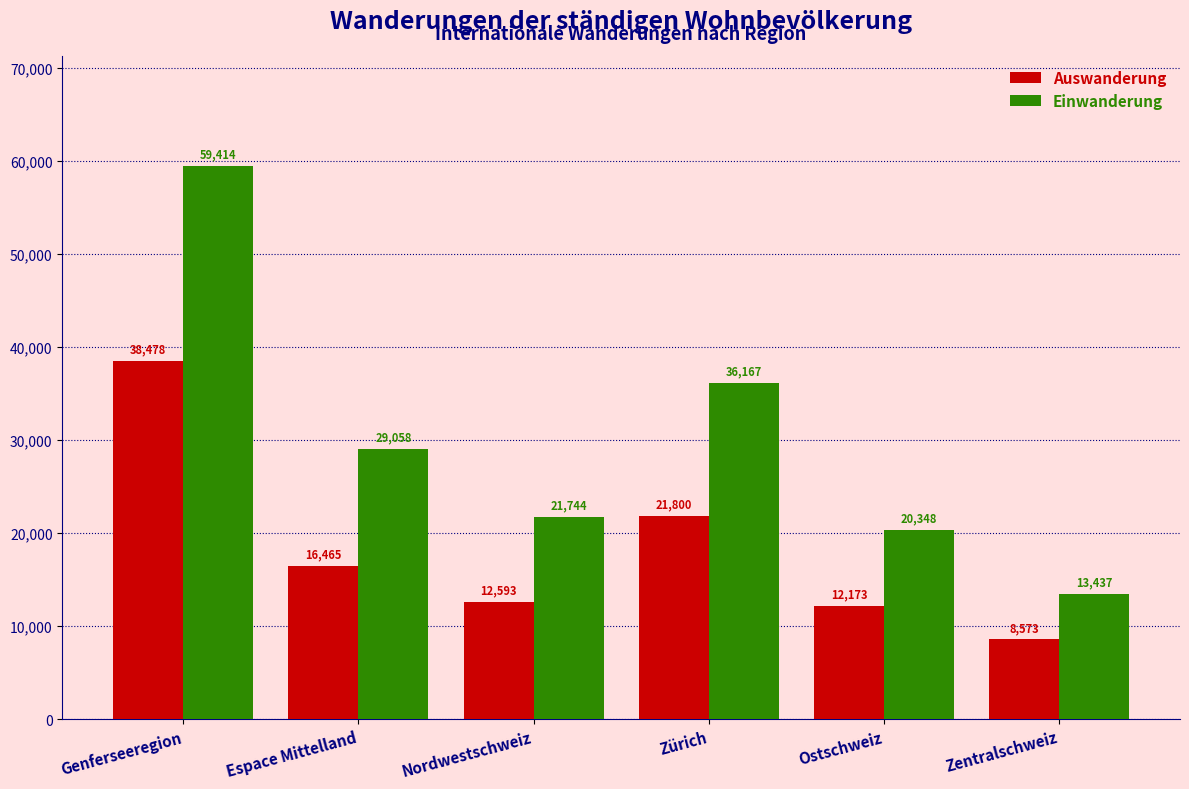

Reading left to right, what are all the values shown in this chart?

Auswanderung: 38478	16465	12593	21800	12173	8573
Einwanderung: 59414	29058	21744	36167	20348	13437